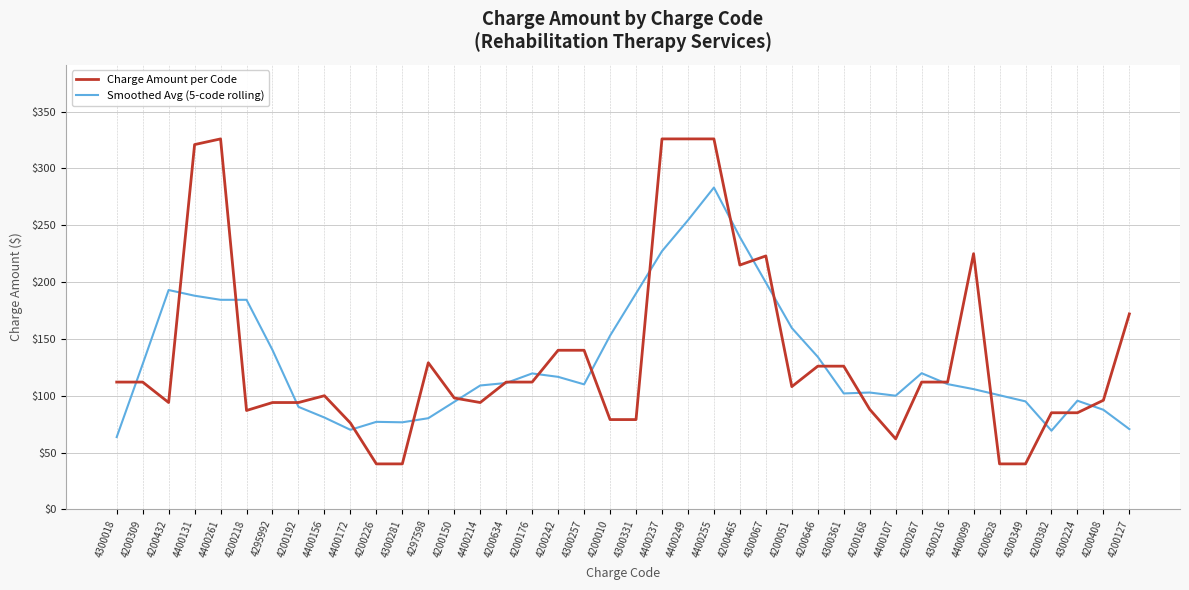

List the series in order of their peak value, lowest first.

Smoothed Avg (5-code rolling), Charge Amount per Code